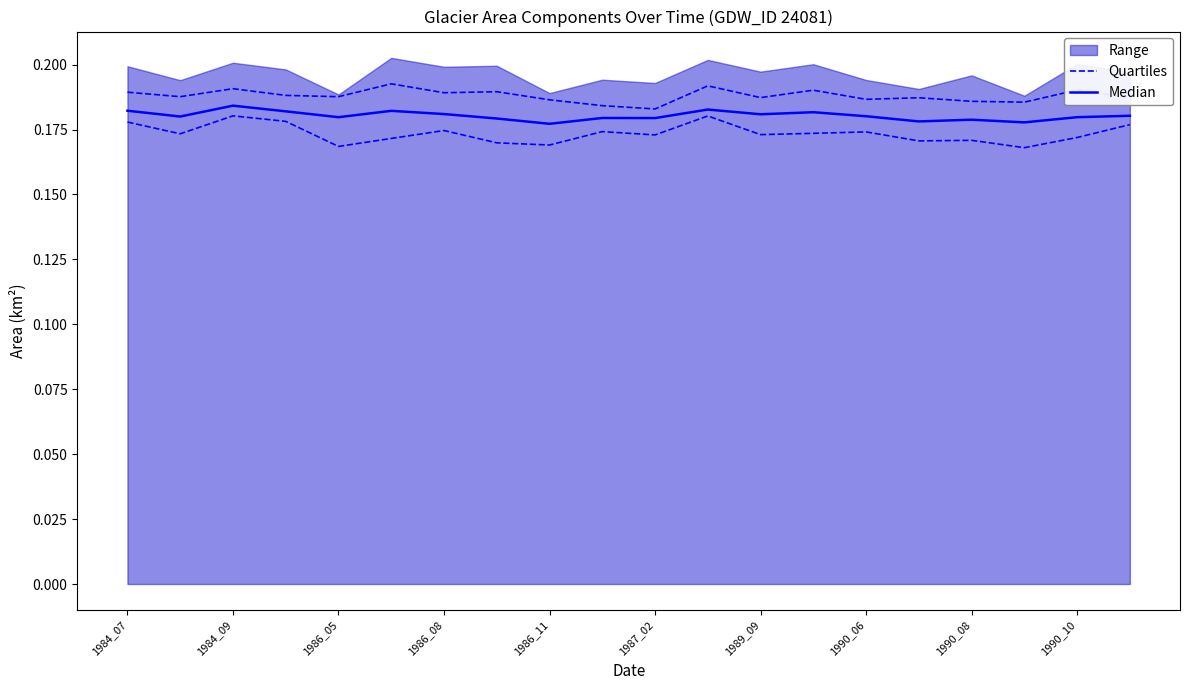

In Median, how many points are lower than both neighbors (excluding endpoints)?

7